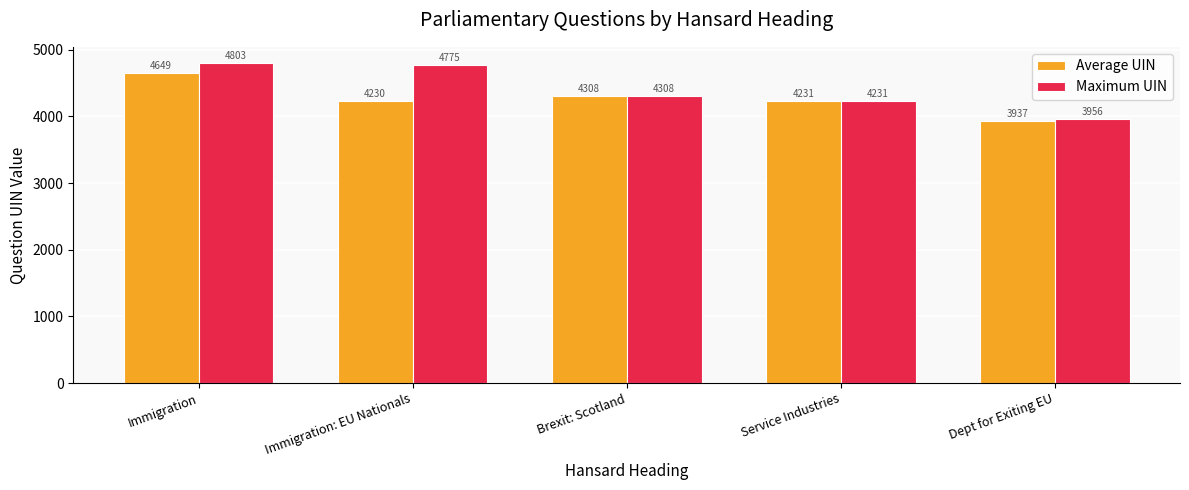

What is the highest value of the Average UIN series?

4649